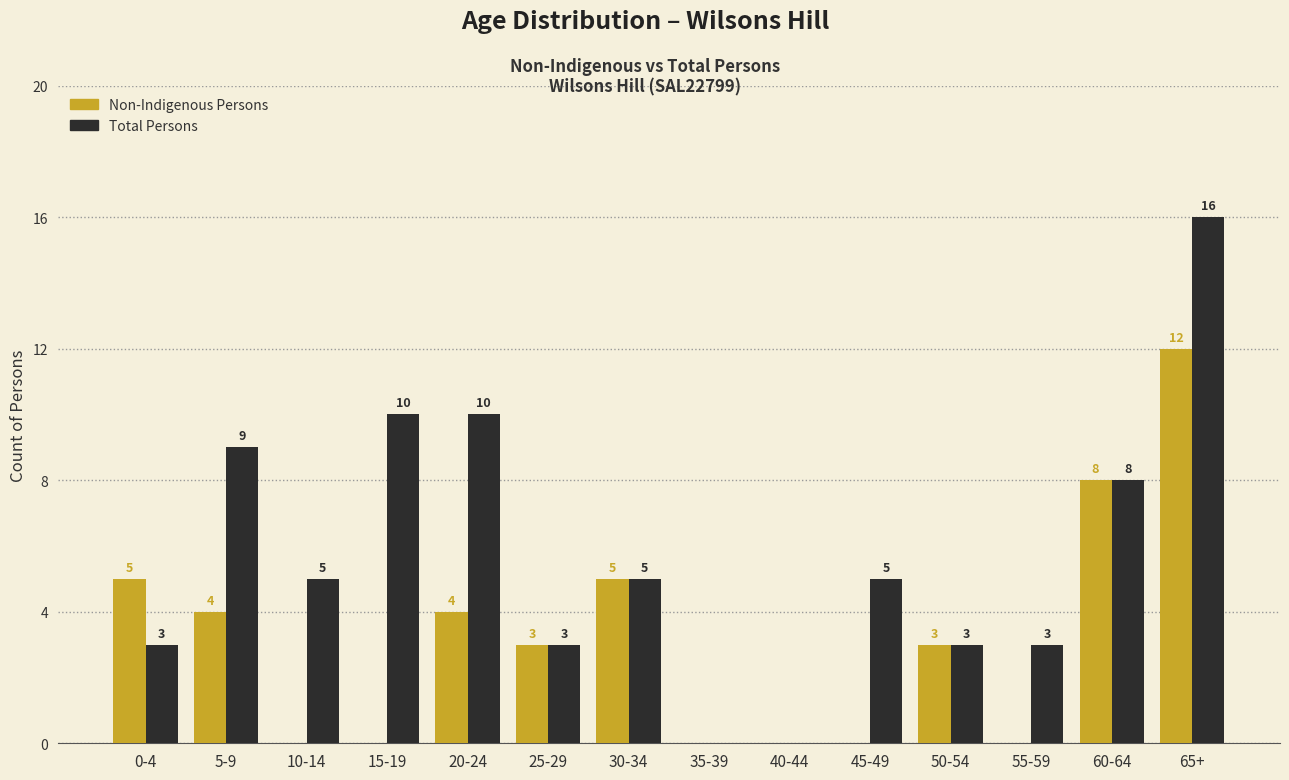

Reading left to right, what are all the values shown in this chart?

Non-Indigenous Persons: 0-4=5	5-9=4	10-14=0	15-19=0	20-24=4	25-29=3	30-34=5	35-39=0	40-44=0	45-49=0	50-54=3	55-59=0	60-64=8	65+=12
Total Persons: 0-4=3	5-9=9	10-14=5	15-19=10	20-24=10	25-29=3	30-34=5	35-39=0	40-44=0	45-49=5	50-54=3	55-59=3	60-64=8	65+=16